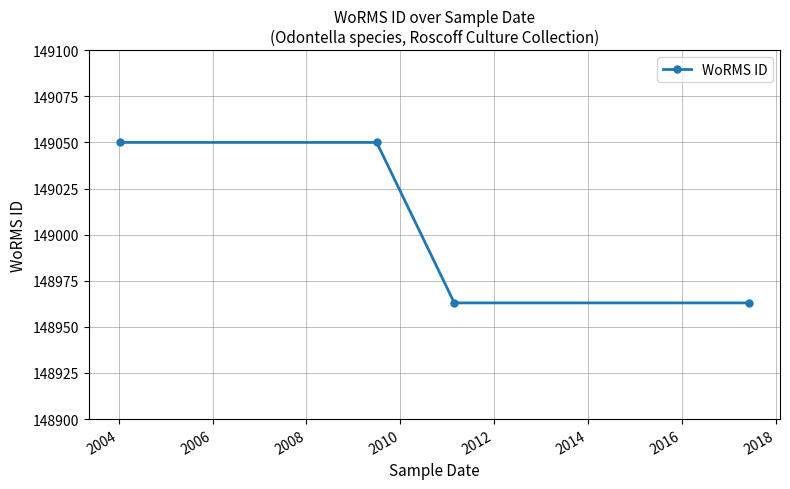

Reading left to right, list all the values displayed in this chart.

149050	149050	148963	148963